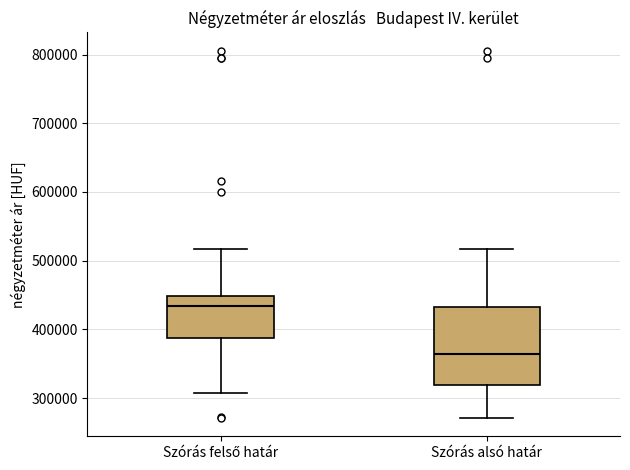

Which box has the lowest median line?

Szórás alsó határ